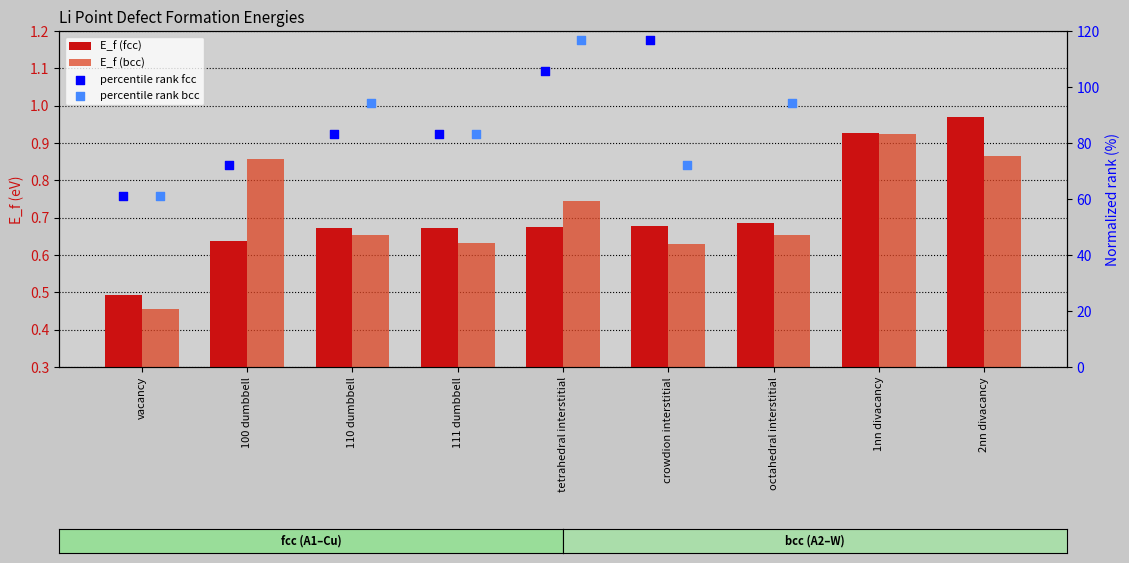

Is the value of E_f (bcc) at 100 dumbbell greater than the value of percentile rank bcc at 2nn divacancy?

No